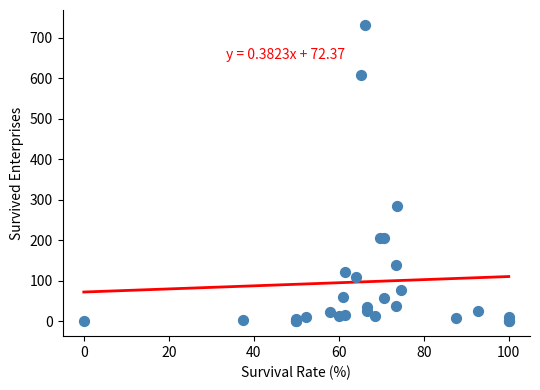

What Y value in the scatter plot is closest to 366?

284